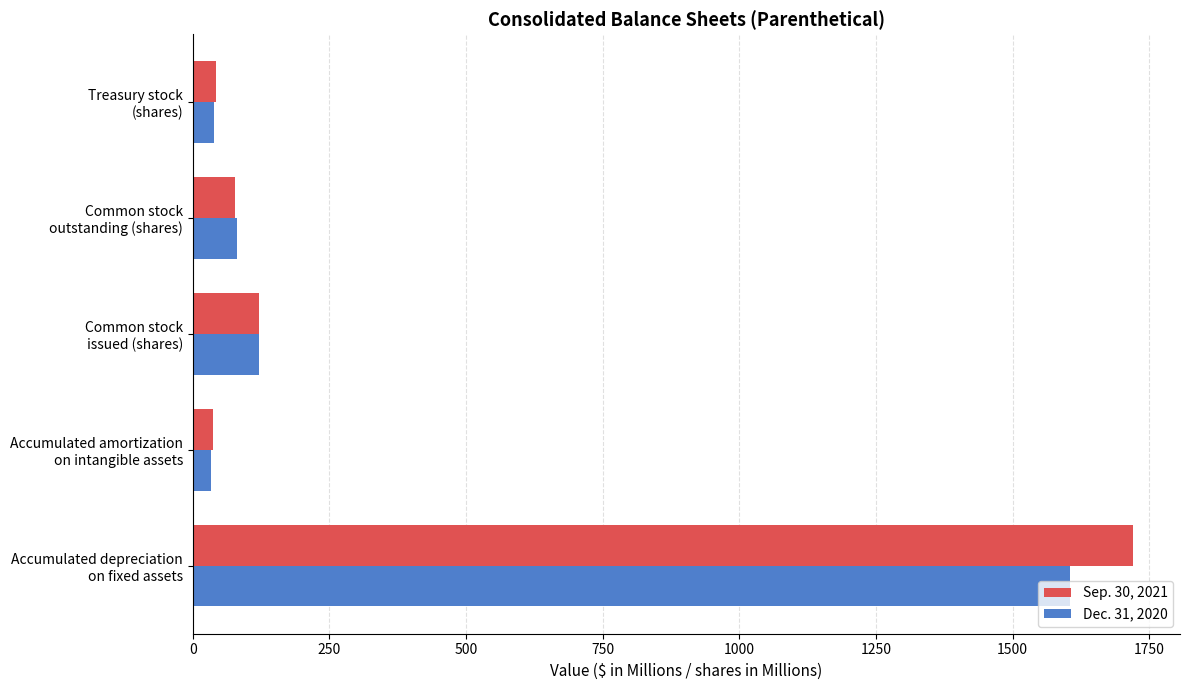

What is the difference between the maximum and minimum values in the Dec. 31, 2020 series?

1571.0